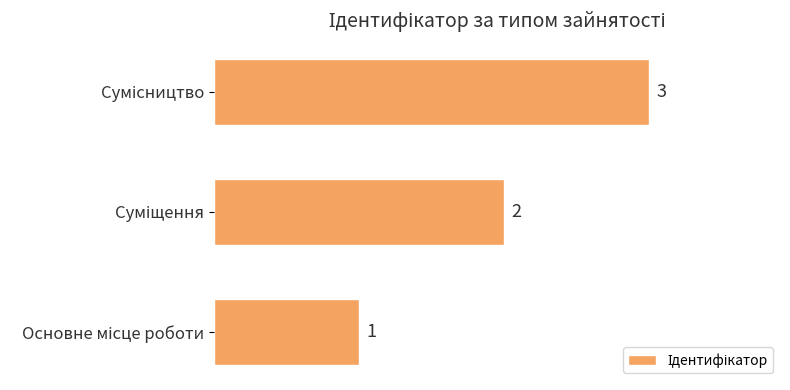

What is the greatest value displayed?

3